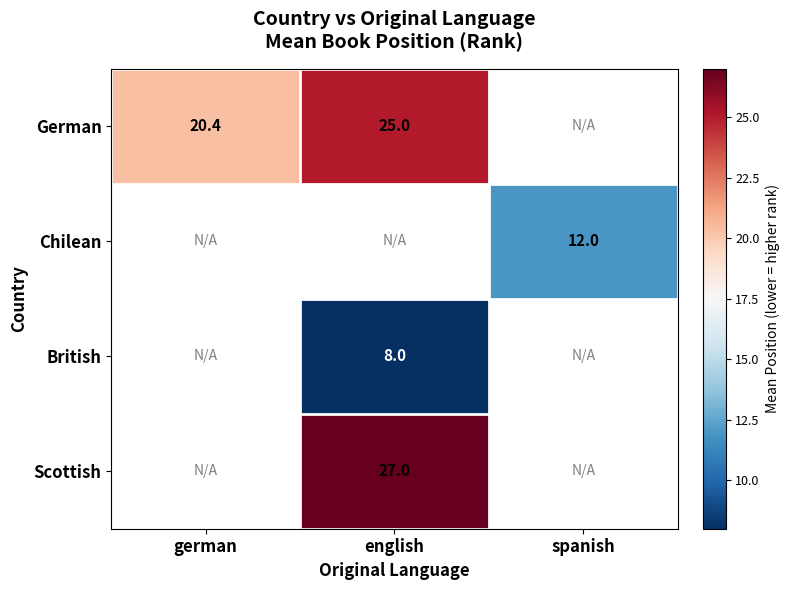

Which series has the largest range (max minus min)?

German